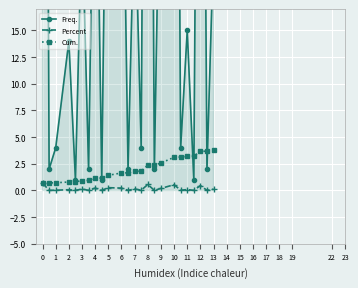

Rank the series by their maximum value, from lowest to highest.

Percent, Cum., Freq.